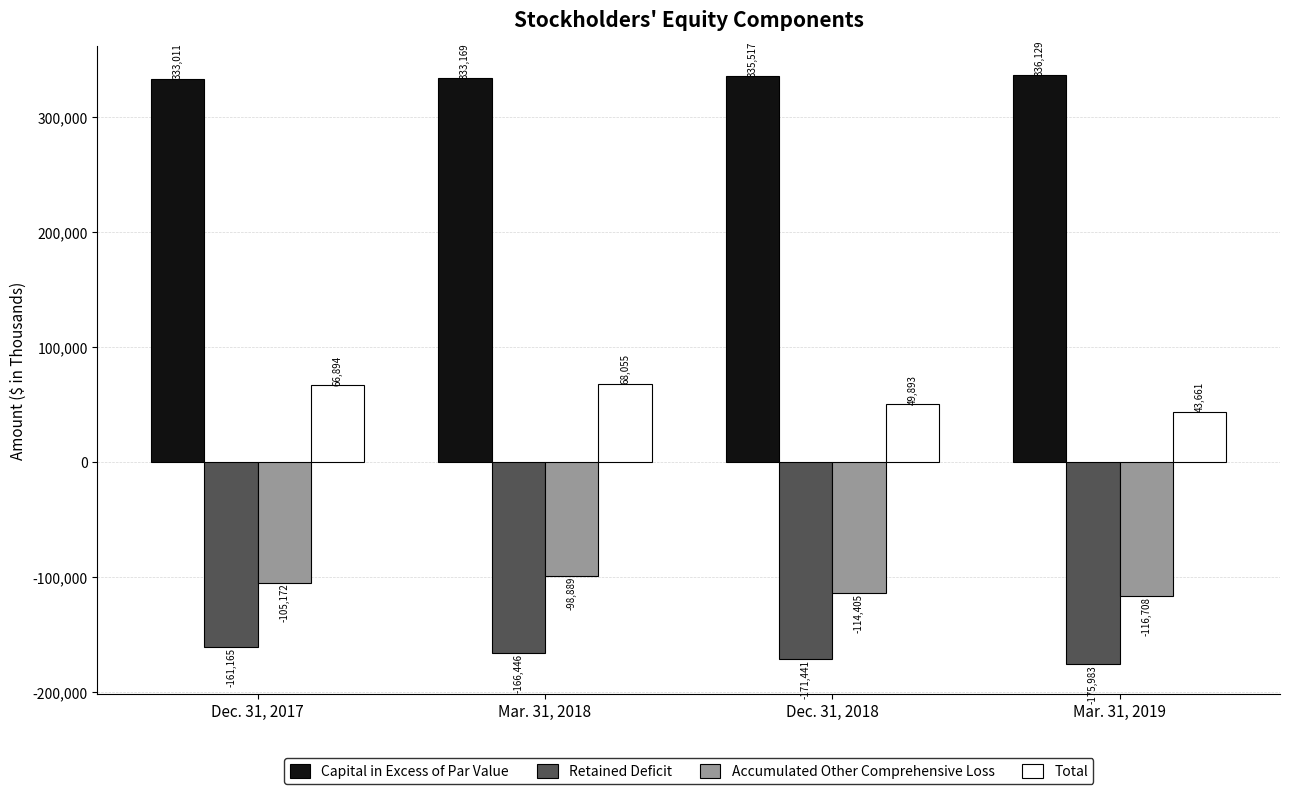

How many groups of bars are there?

4